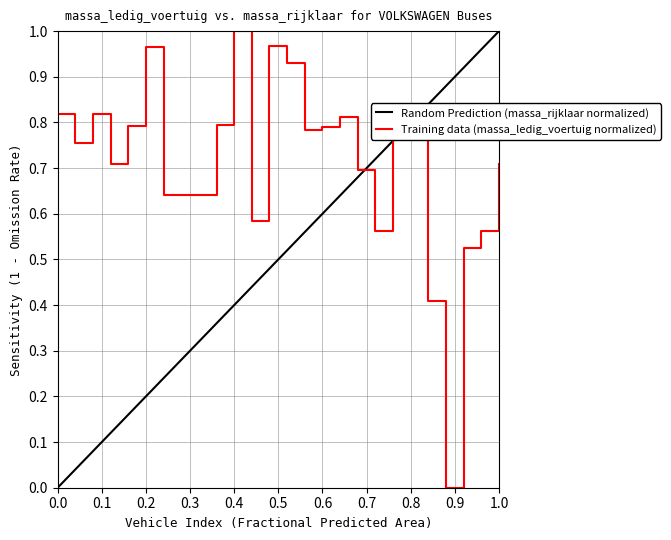

Is it true that Training data (massa_ledig_voertuig normalized) equals 0.6 at 0.8?

False